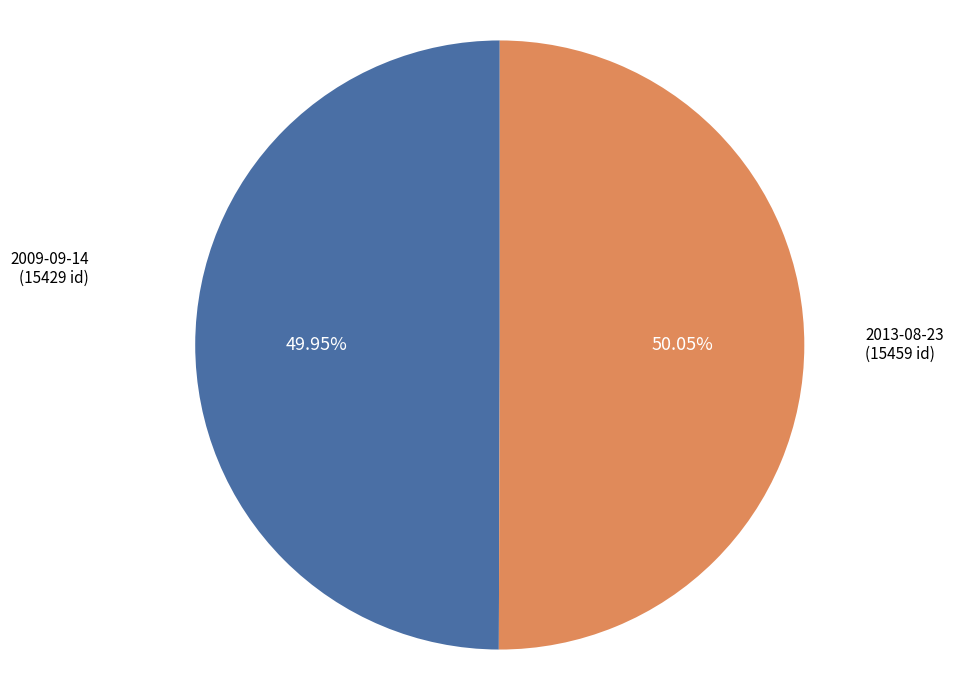

Is there any slice that represents more than half of the pie?

Yes